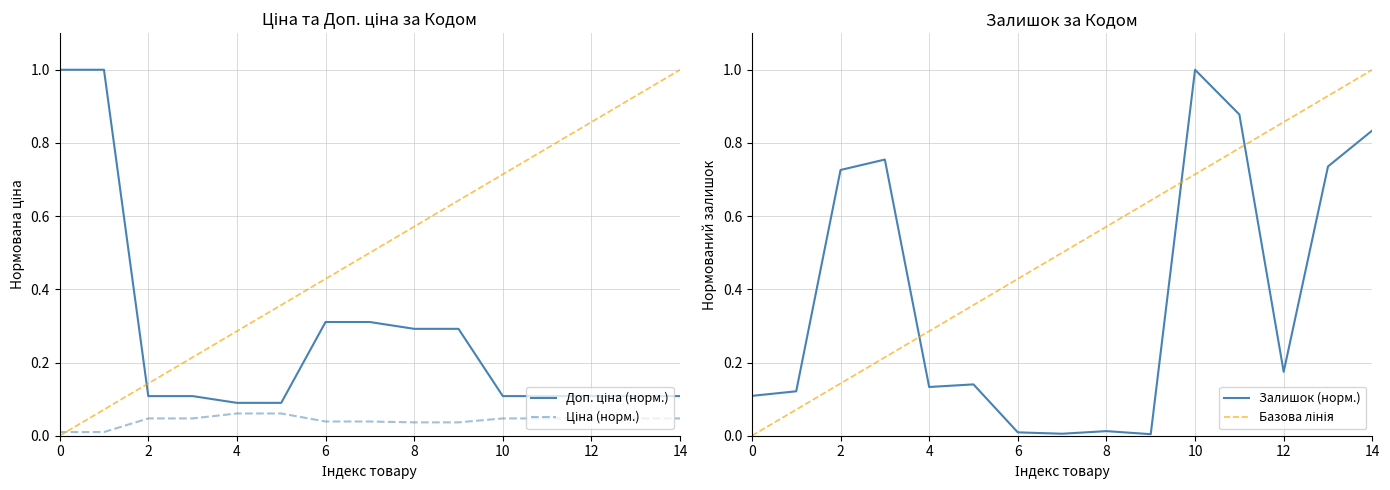

Reading right to left, list all the values displayed in this chart.

Доп. ціна (норм.): 0.1	0.1	0.1	0.1	0.1	0.3	0.3	0.3	0.3	0.1	0.1	0.1	0.1	1.0	1.0
Ціна (норм.): 0.0	0.0	0.0	0.0	0.0	0.0	0.0	0.0	0.0	0.1	0.1	0.0	0.0	0.0	0.0
Залишок (норм.): 0.8	0.7	0.2	0.9	1.0	0.0	0.0	0.0	0.0	0.1	0.1	0.8	0.7	0.1	0.1
Базова лінія: 1.0	0.9	0.9	0.8	0.7	0.6	0.6	0.5	0.4	0.4	0.3	0.2	0.1	0.1	0.0